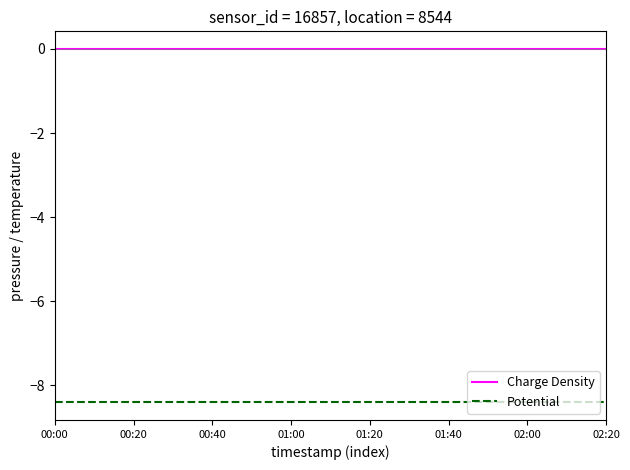

True or false: Potential and Charge Density cross at least once.

False